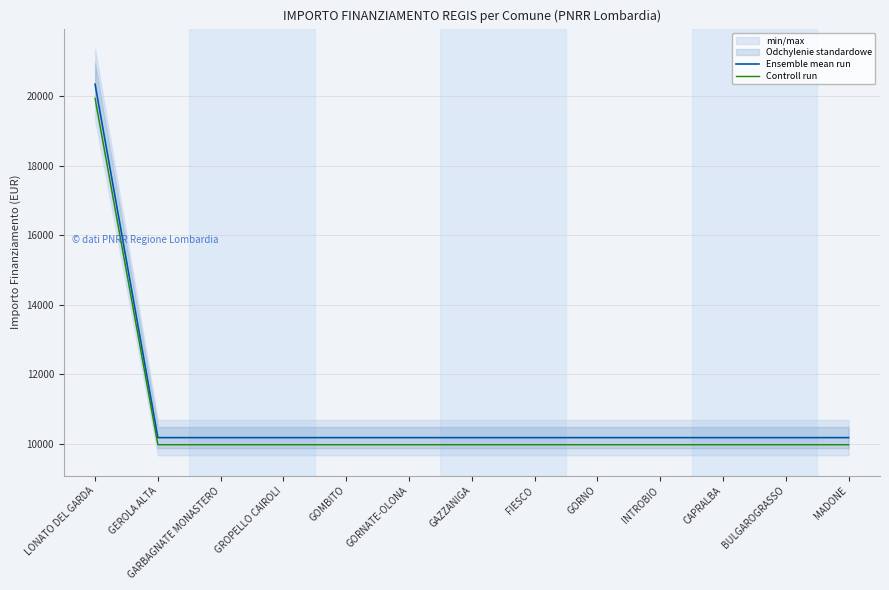

What is the value of the Controll run point at the 5th from the left?

9968.6